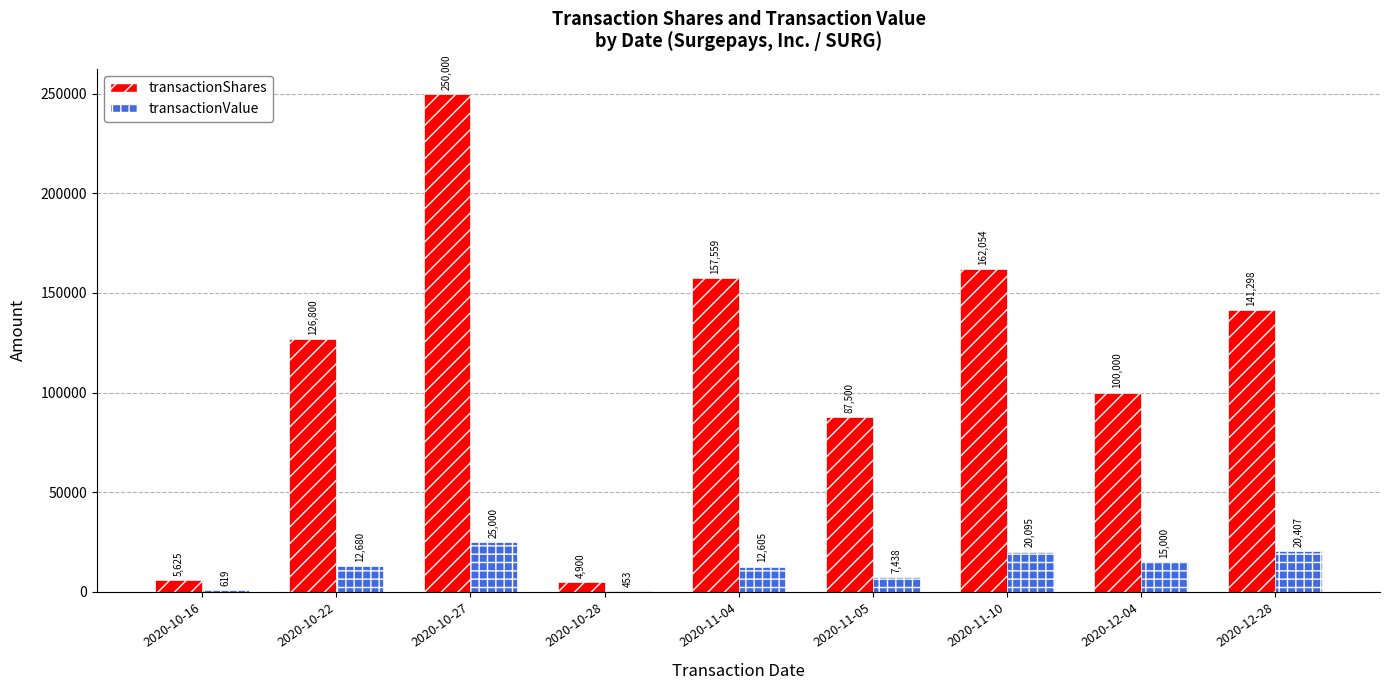

Read the transactionValue value at 2020-12-04, to the nearest 100.

15000